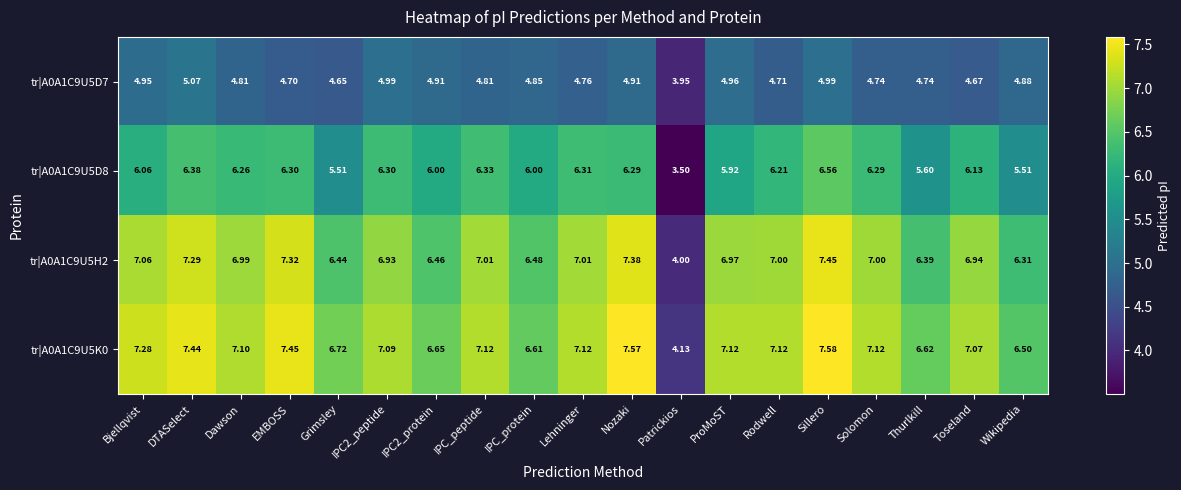

At which label does tr|A0A1C9U5D7 reach its peak?

DTASelect